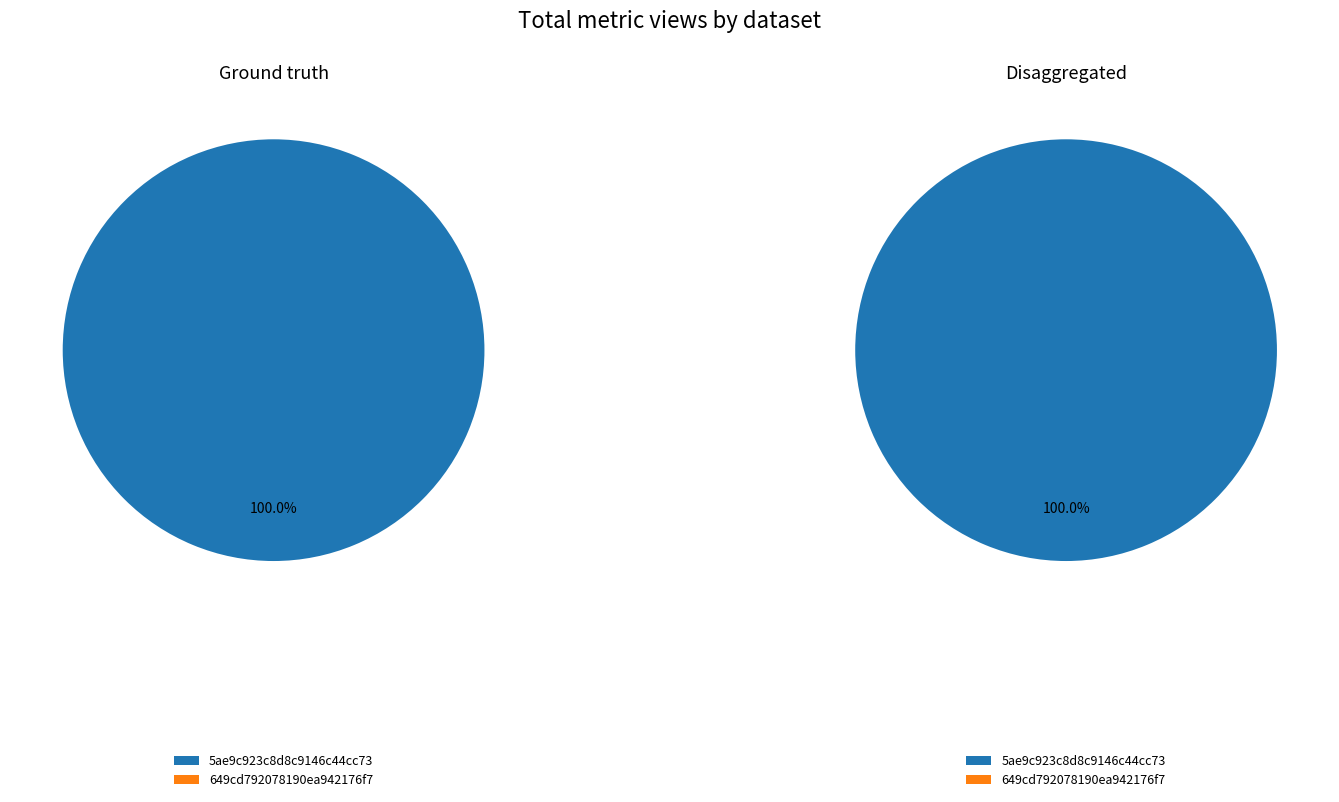

What percentage do 5ae9c923c8d8c9146c44cc73 and 649cd792078190ea942176f7 together represent?

100.0%